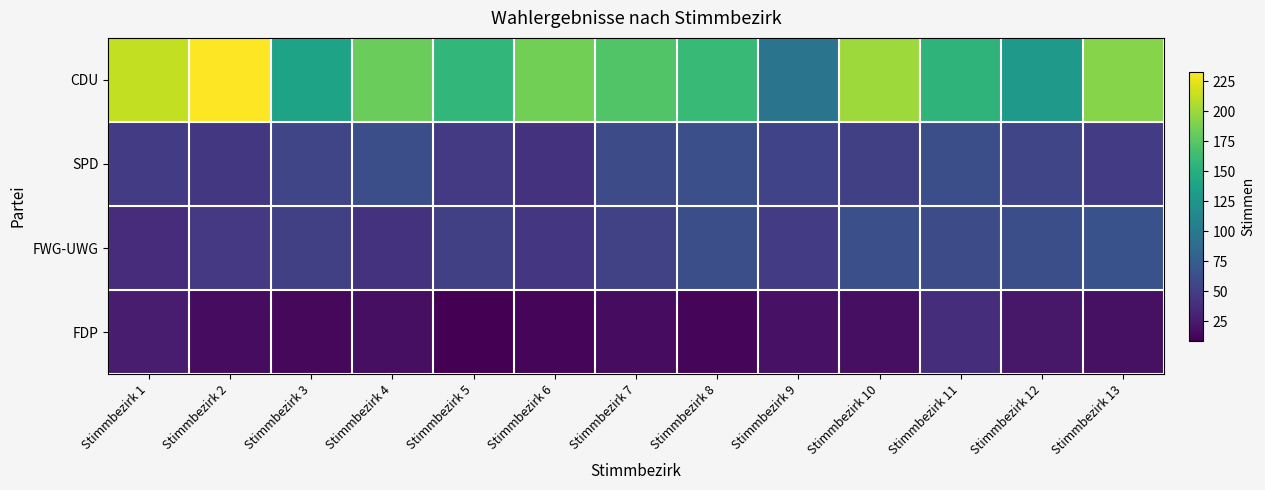

Rank the series by their maximum value, from highest to lowest.

CDU, FWG-UWG, SPD, FDP